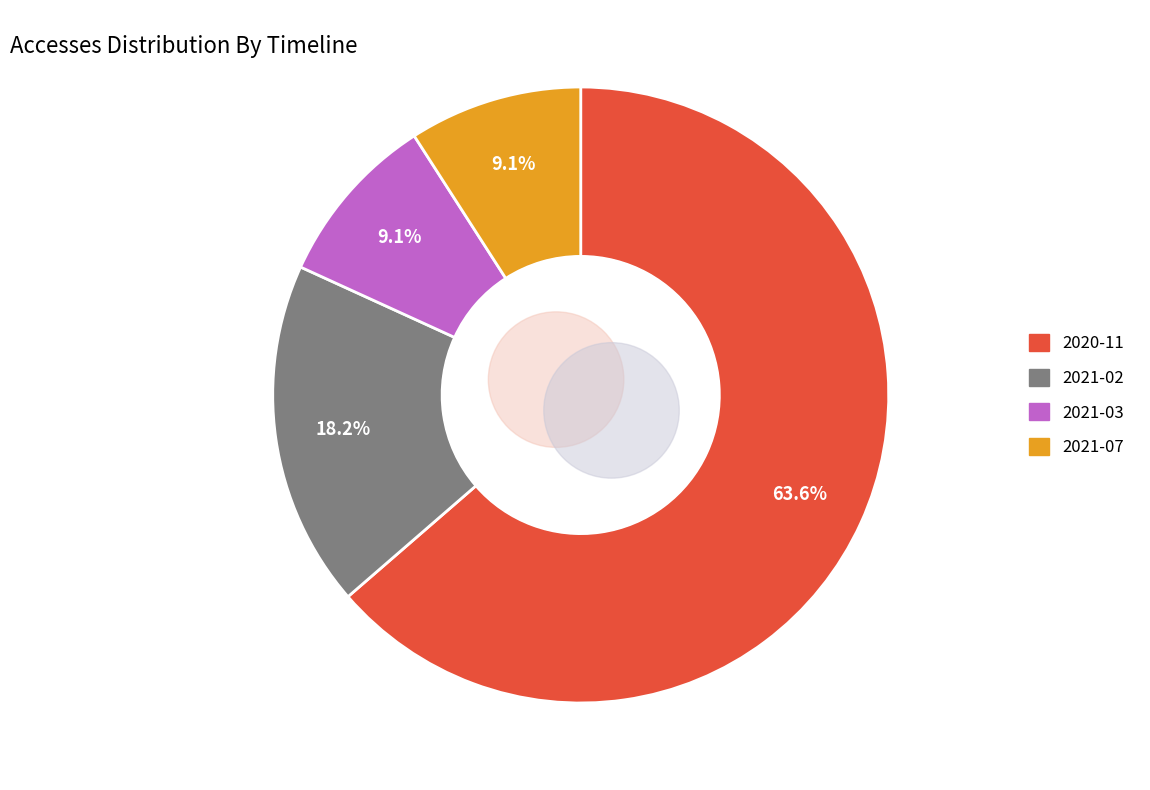

What is the total percentage of 2021-02 and 2021-07?

27.3%